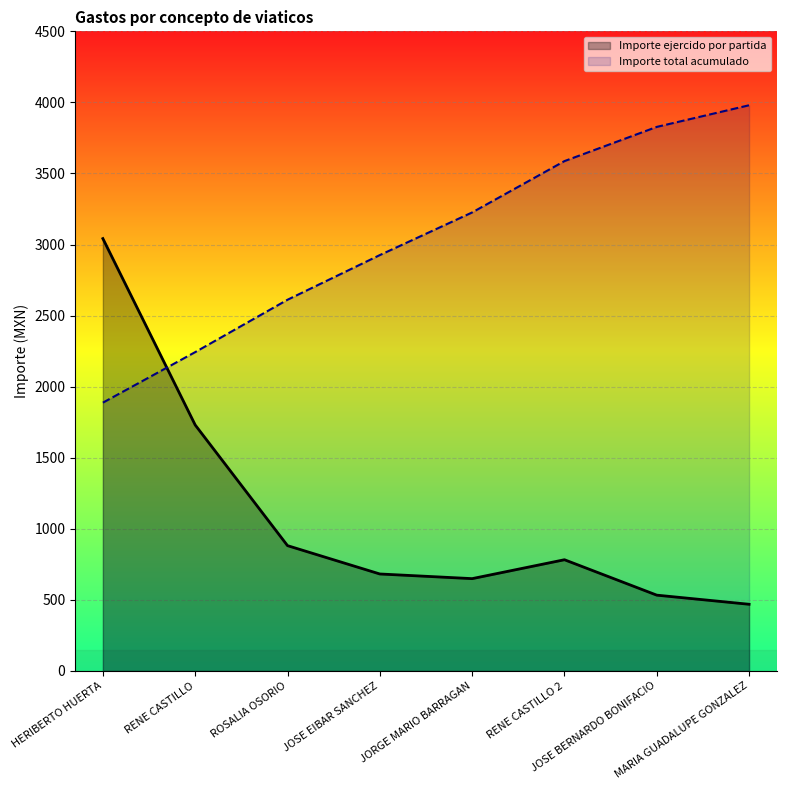

Which series has the largest total across all categories?

Importe total acumulado